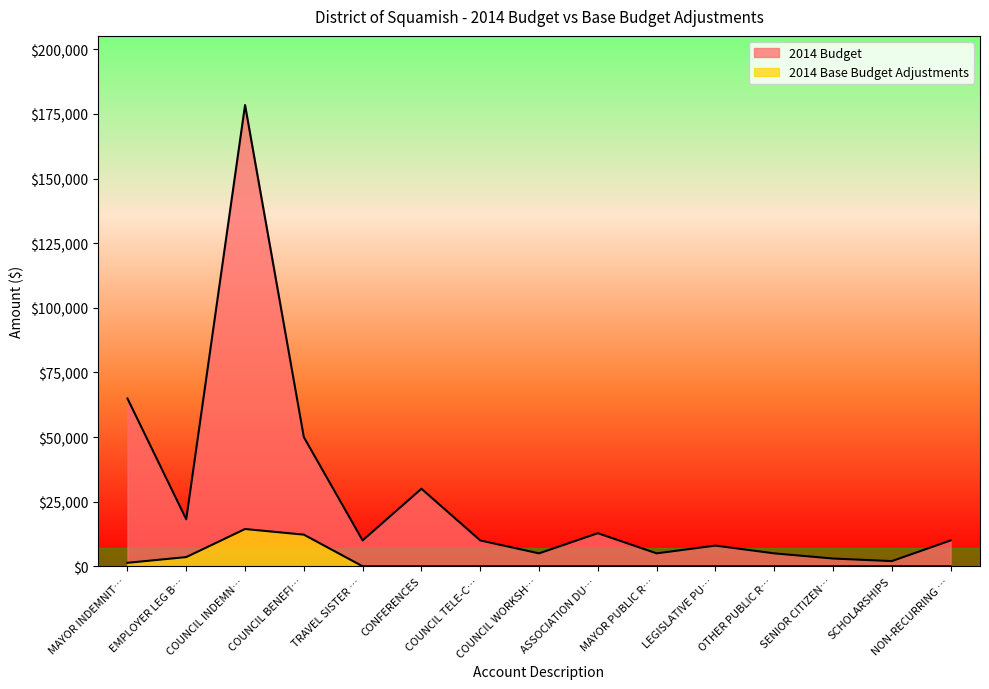

What is the sum of the 2014 Base Budget Adjustments values at COUNCIL INDEMN… and SENIOR CITIZEN…?

14412